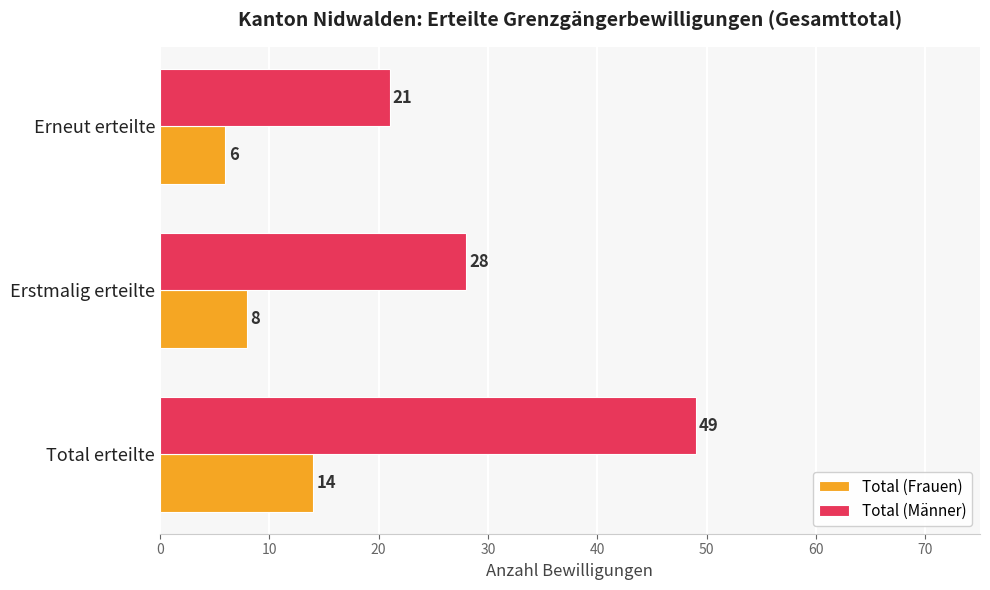

What is the maximum value shown in the chart?

49